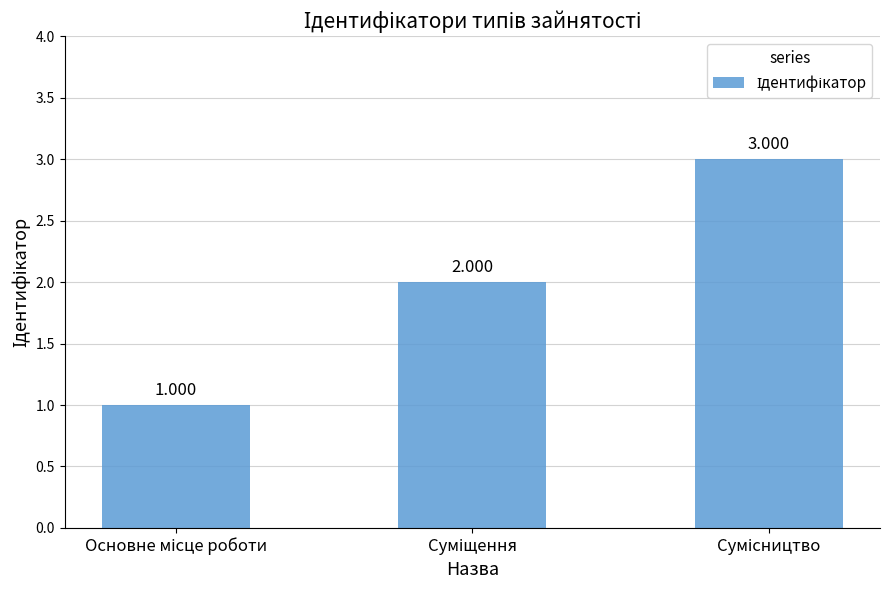

Which has a higher value, Сумісництво or Суміщення?

Сумісництво